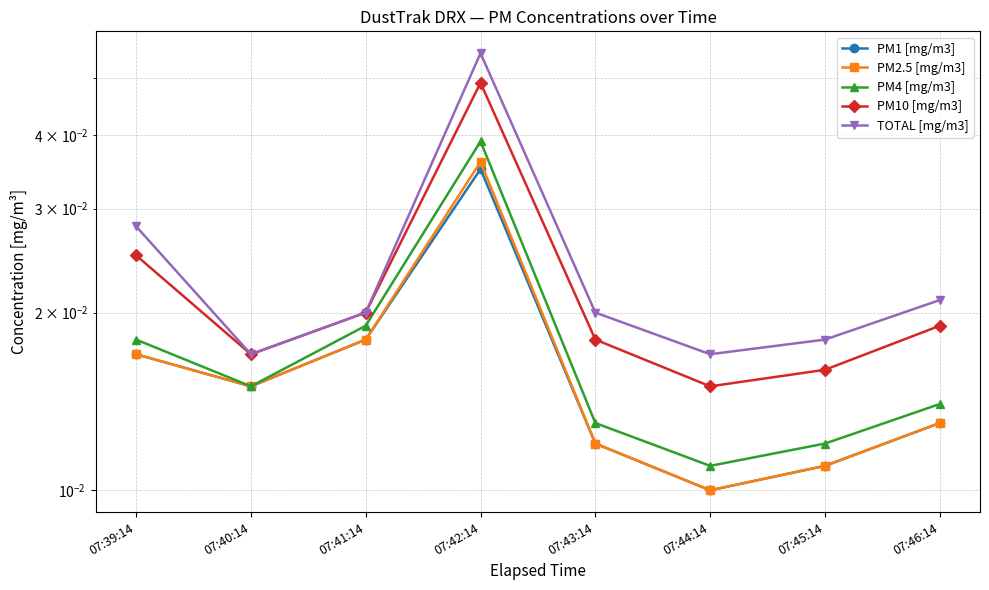

How many lines are shown in the chart?

5